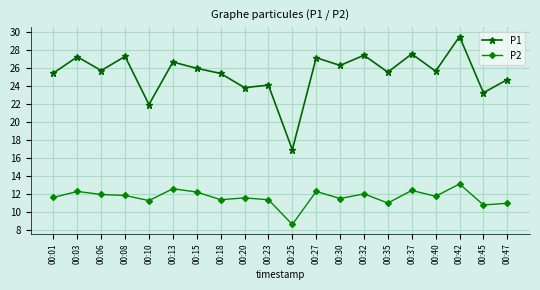

In P2, how many points are higher than both neighbors (excluding endpoints)?

7